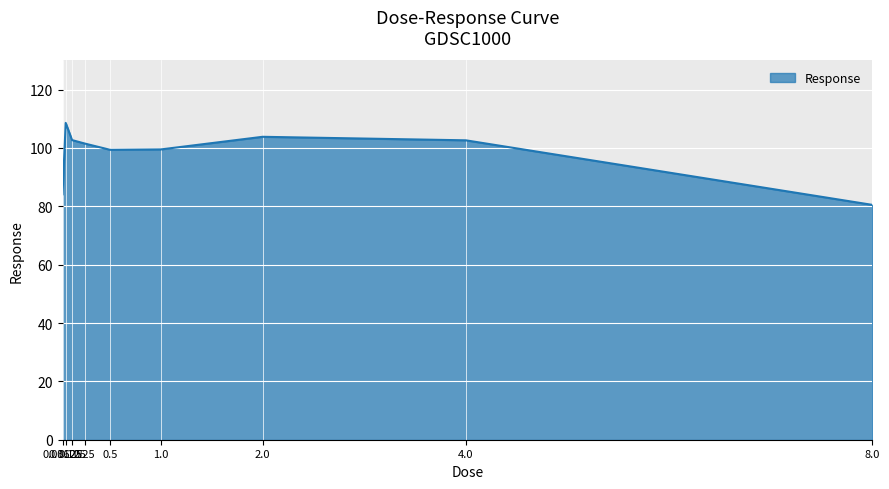

Where does the data first go above 101?

0.0625